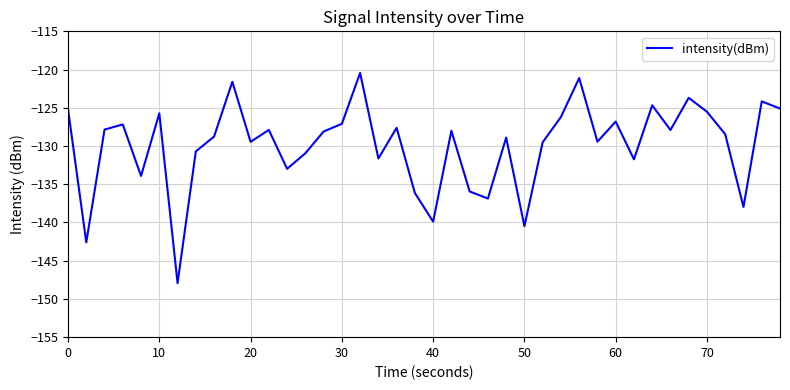

What is the difference between the maximum and minimum values?

27.5